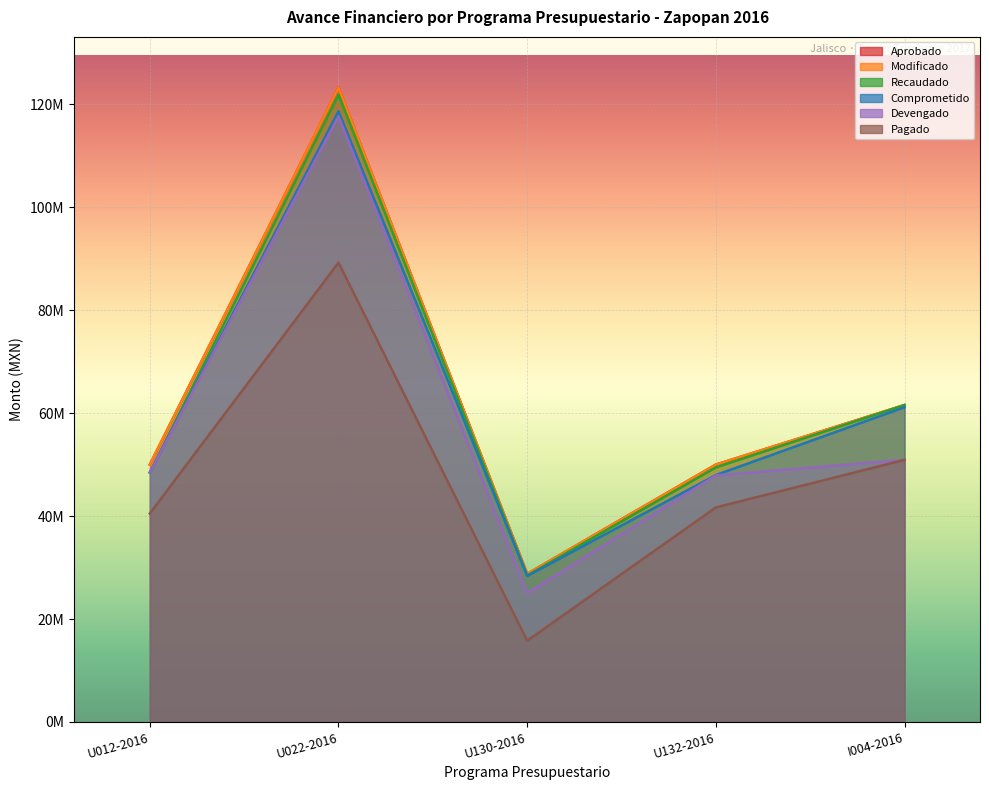

Is it true that Pagado equals 128567354.5 at U022-2016?

False